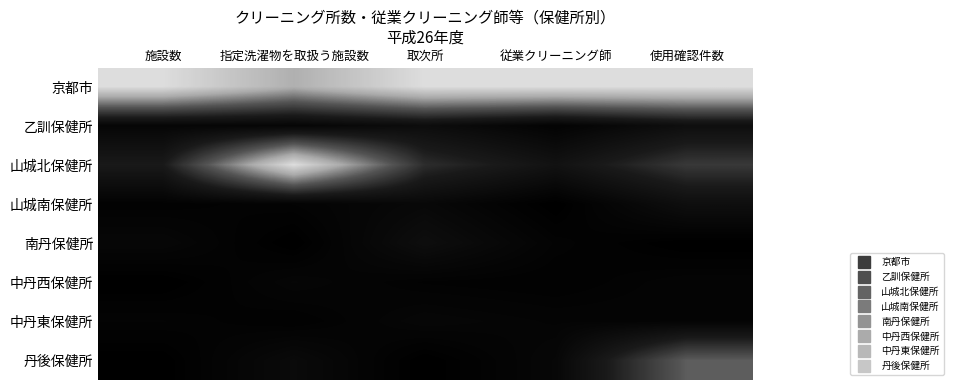

Which has a higher value, 施設数 or 使用確認件数?

施設数